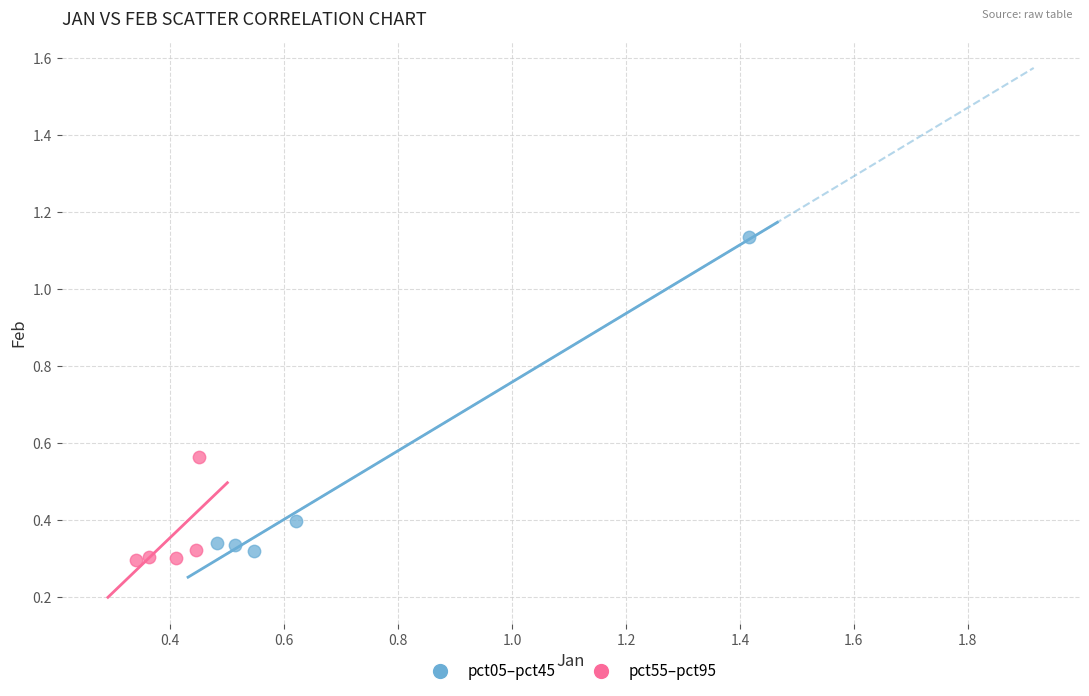

Which series has the largest Y range (max minus min)?

pct05–pct45